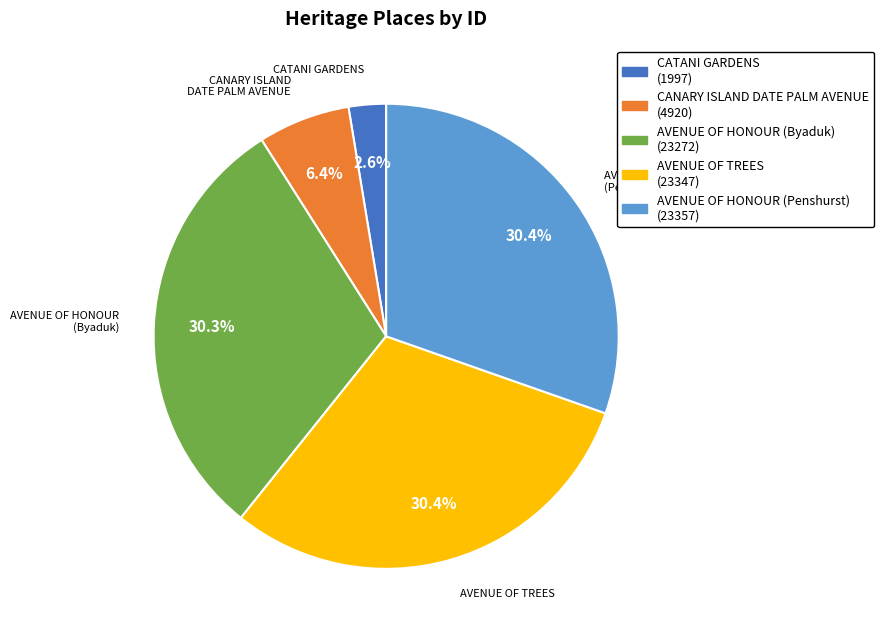

Count the number of slices in the pie.

5